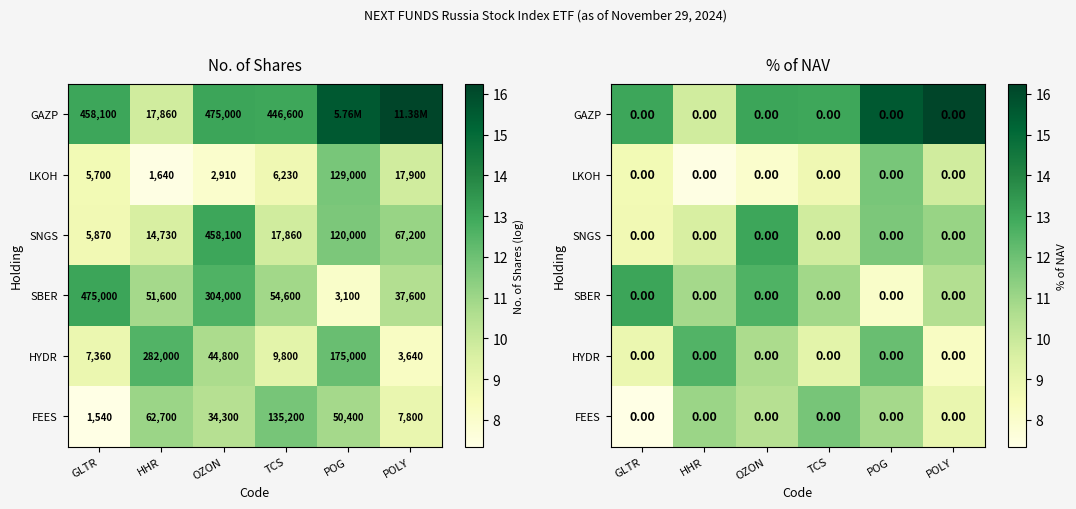

What is the average value of the FEES series?

10.1